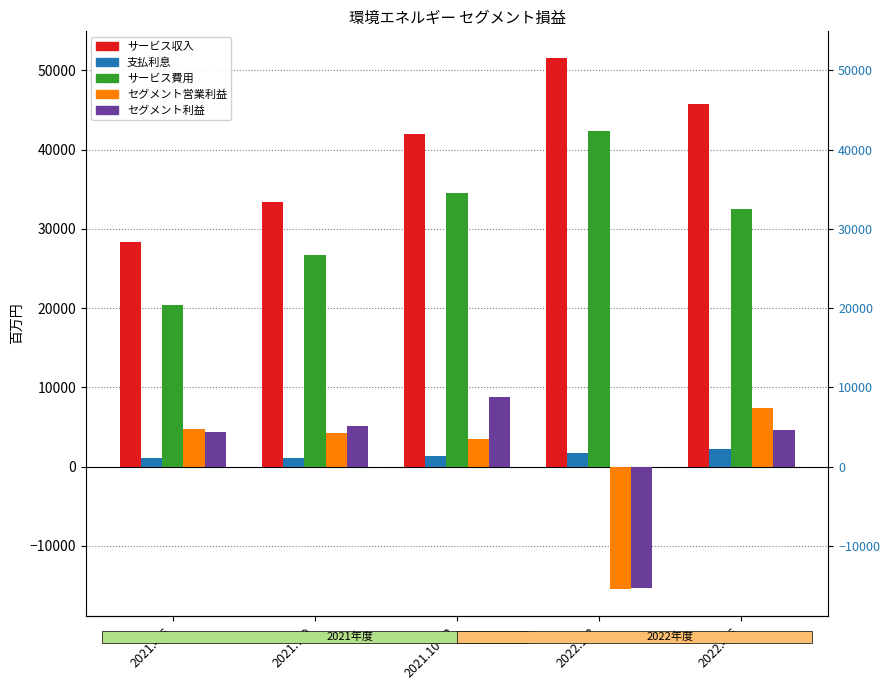

What is the label of the 5th bar from the left?

2022.4-6